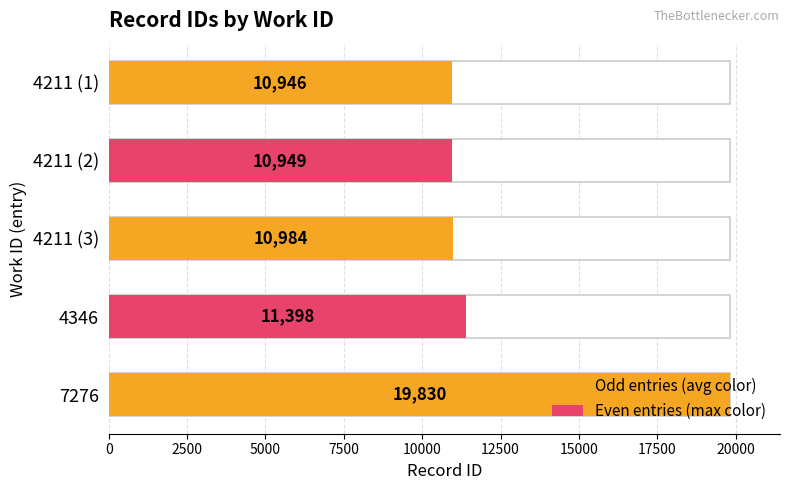

What is the minimum value shown in the chart?

10946